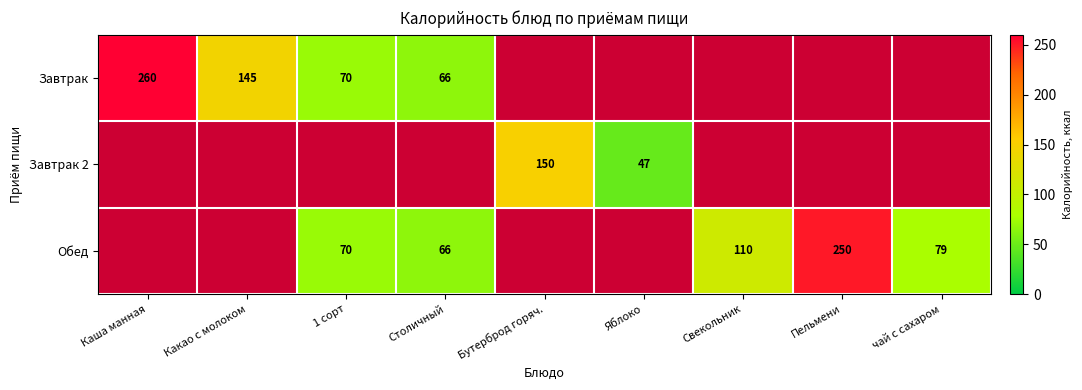

What is the spread (max minus min) of values at Столичный?

66.0